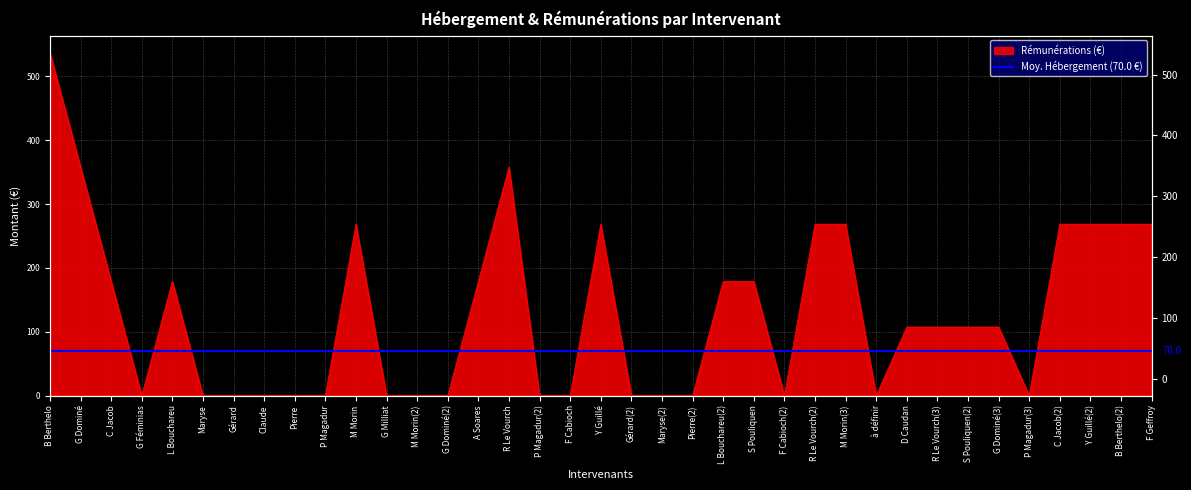

Is it true that the value at G Féminias is 205.0?

False